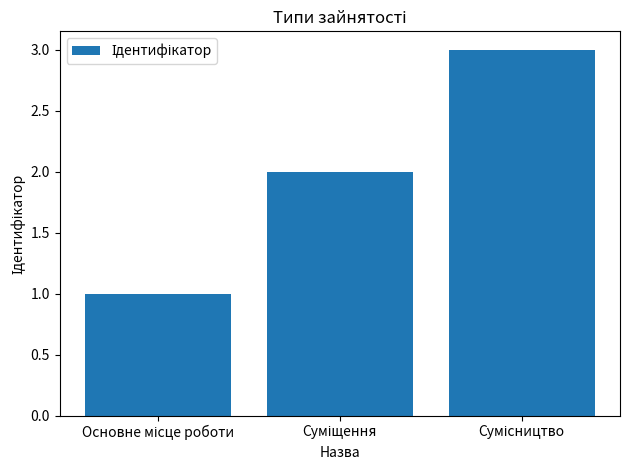

What is the maximum value shown in the chart?

3